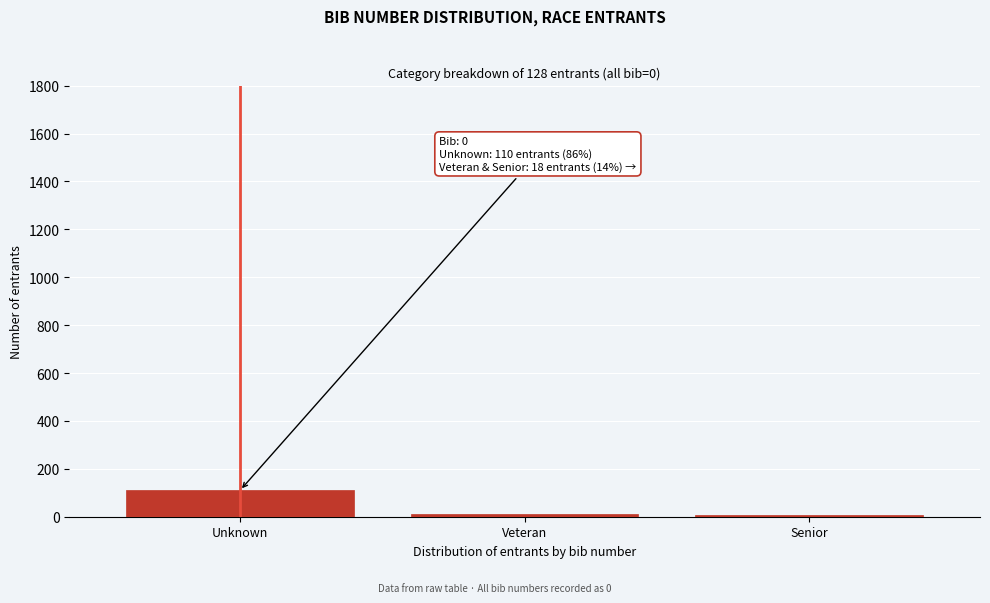

What is the label of the 3rd bar from the right?

Unknown